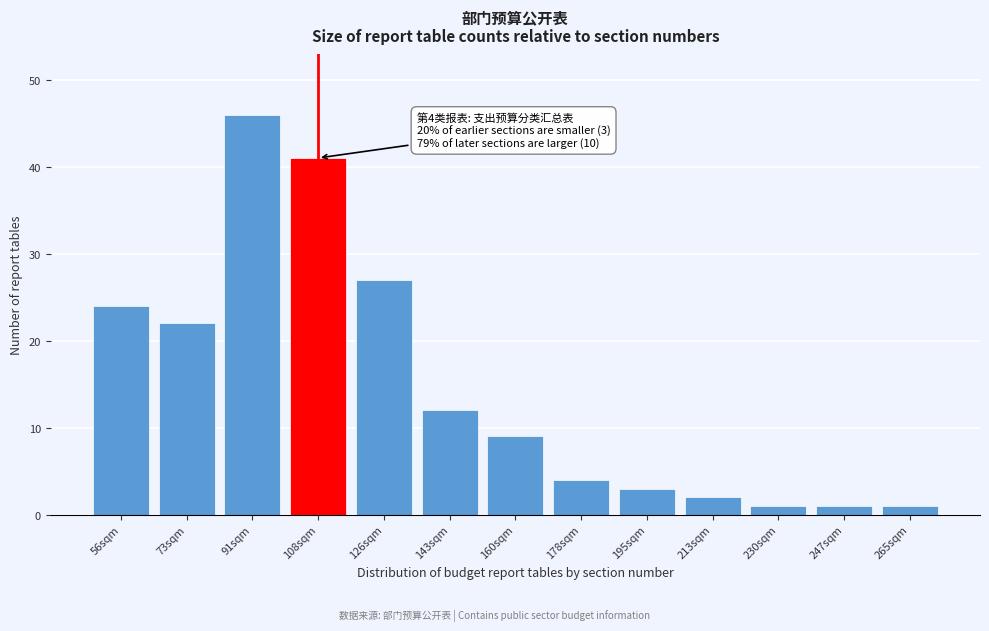

Reading left to right, what are all the values shown in this chart?

56sqm=24	73sqm=22	91sqm=46	108sqm=41	126sqm=27	143sqm=12	160sqm=9	178sqm=4	195sqm=3	213sqm=2	230sqm=1	247sqm=1	265sqm=1